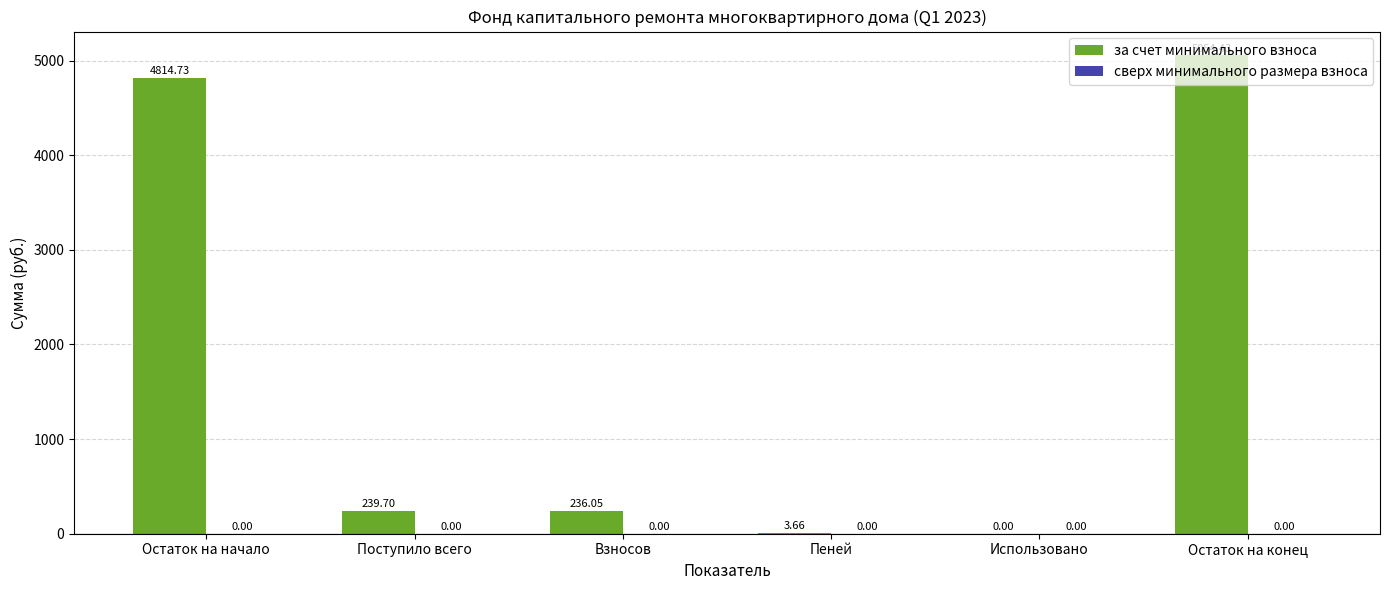

What is the sum of all values?

10348.6